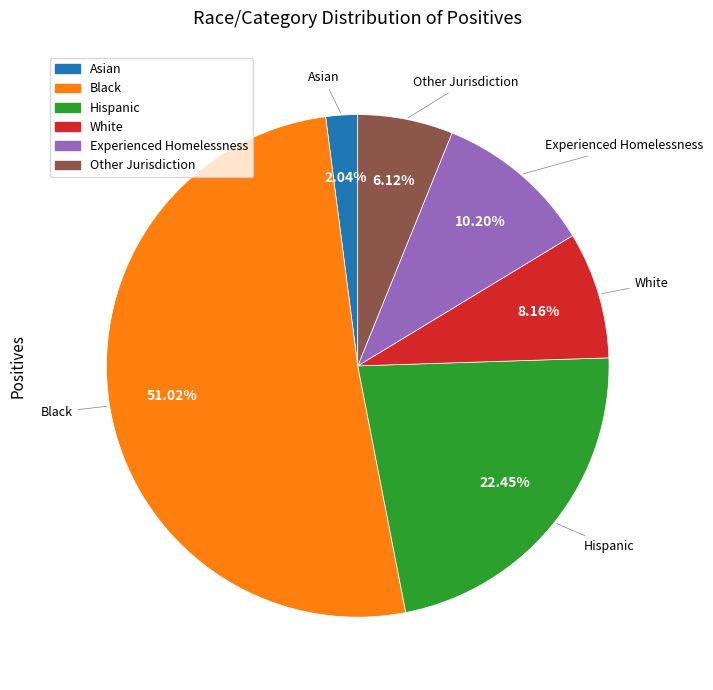

Which has a higher value, Other Jurisdiction or Black?

Black